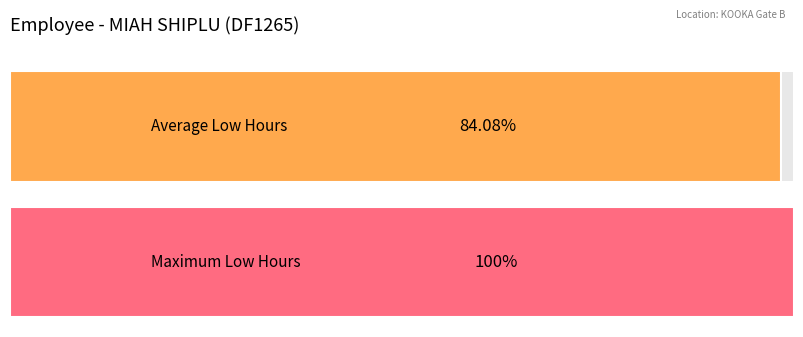

The Low series shows 18.5 at 12. True or false?

False